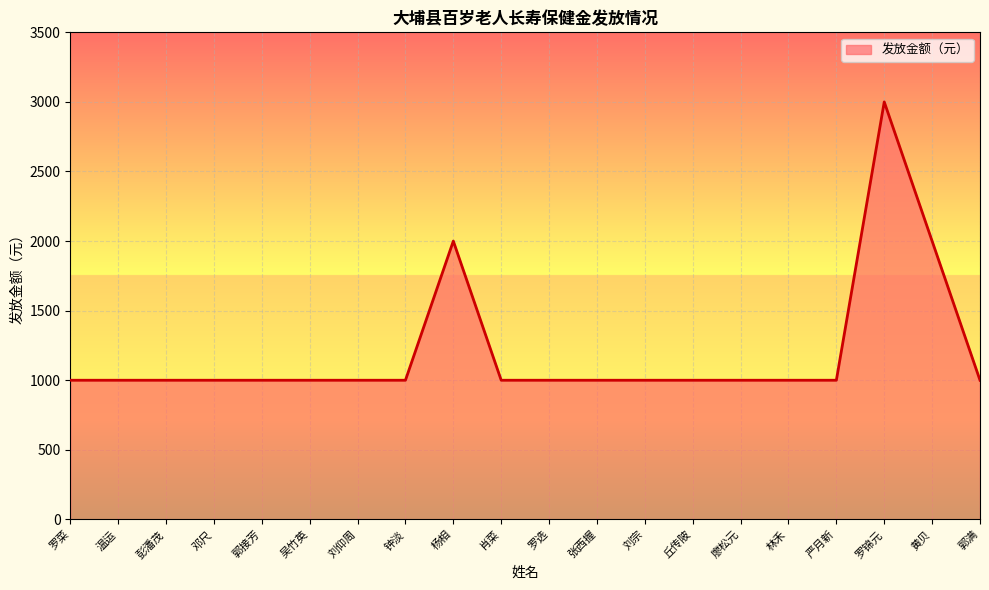

What is the change in value from 杨相 to 罗选?

-1000